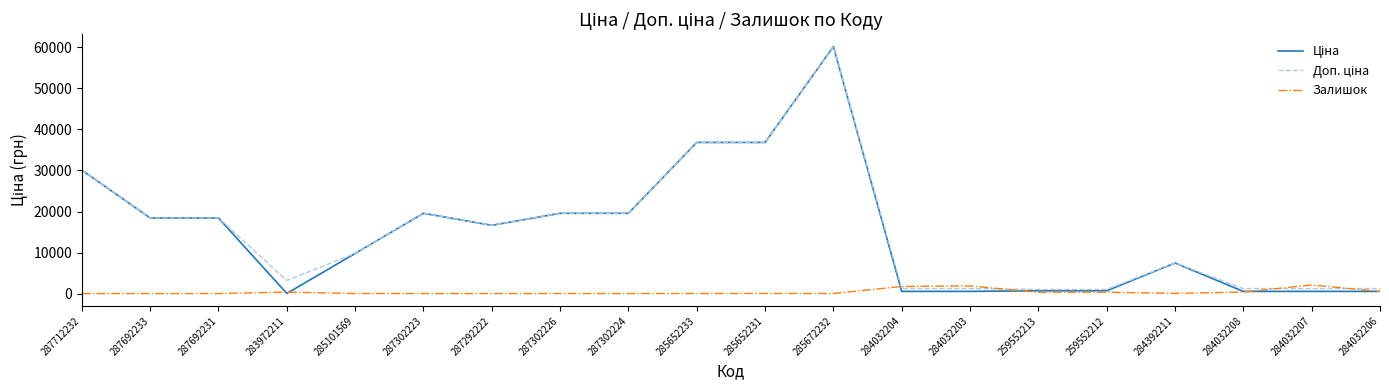

Which label corresponds to the largest value in the chart?

285672232